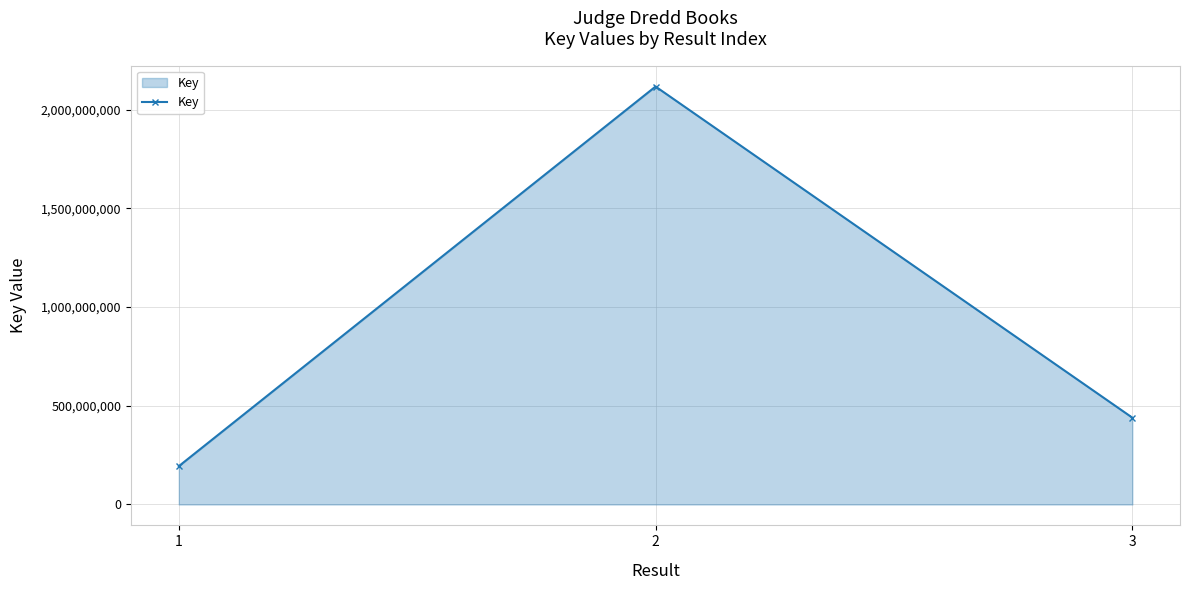

The chart shows a value of 333542119 at 1. True or false?

False